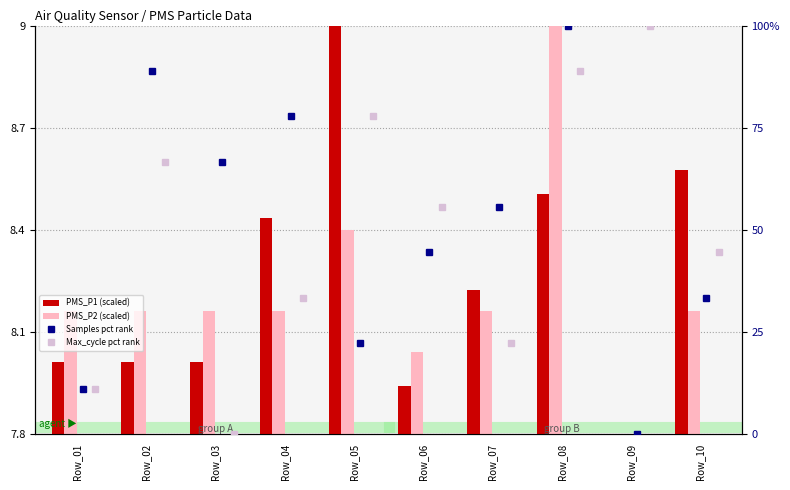

What is the maximum value for PMS_P1 (scaled)?

9.0